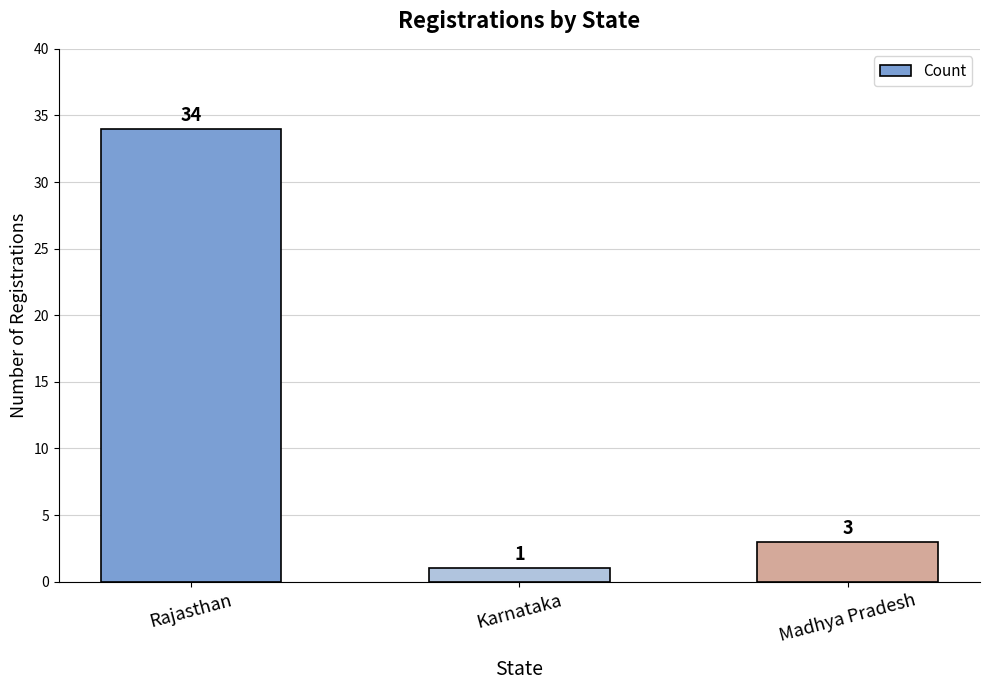

True or false: the data shows 1 at Karnataka.

True